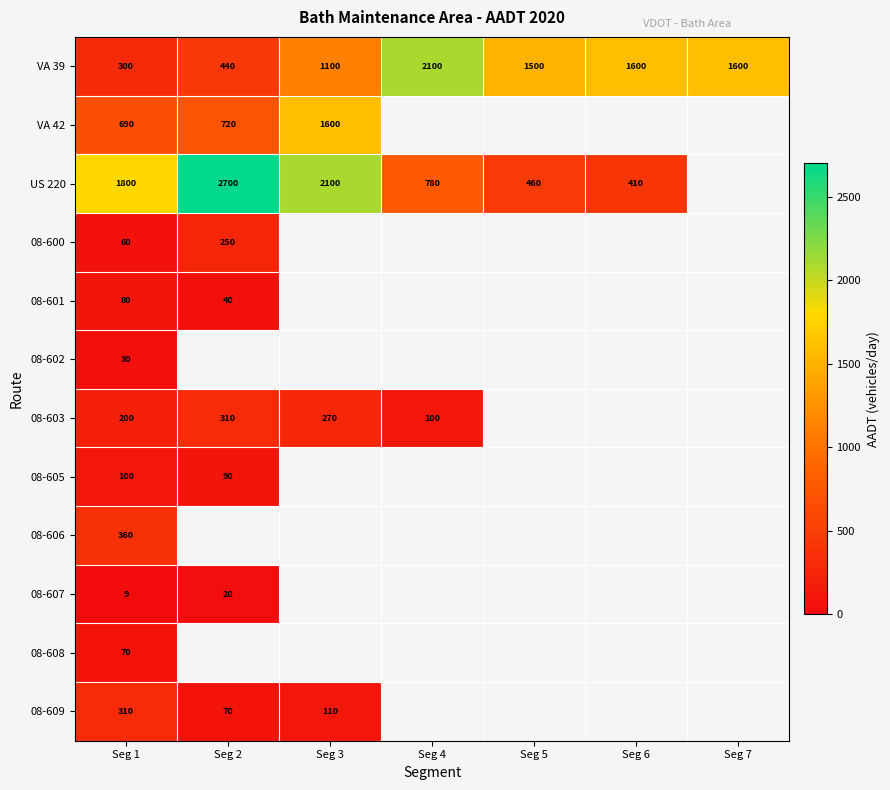

Where is VA 39 nearest to the value 1200?

Seg 3